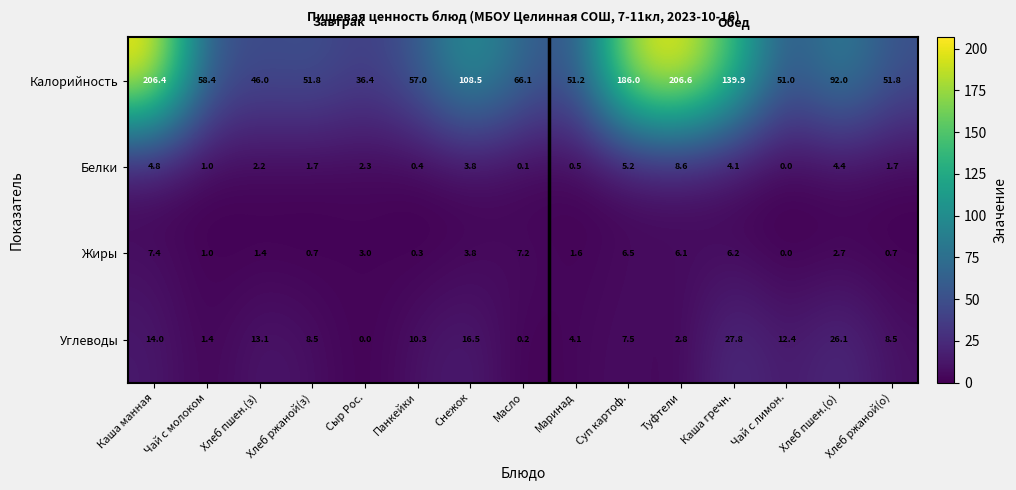

Which series has the largest total across all categories?

Калорийность